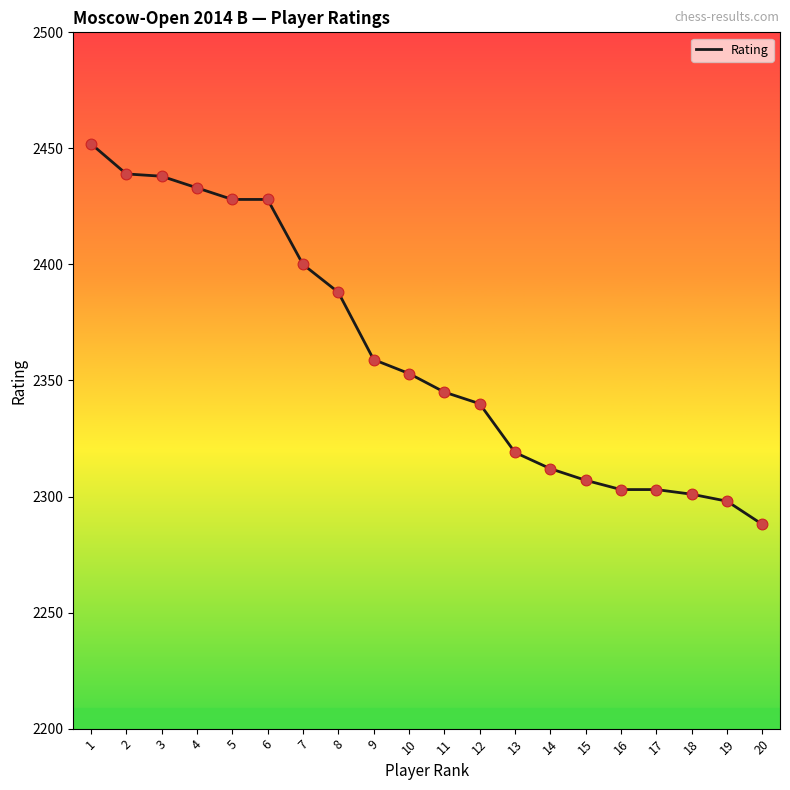

Which has a higher value, 11 or 1?

1